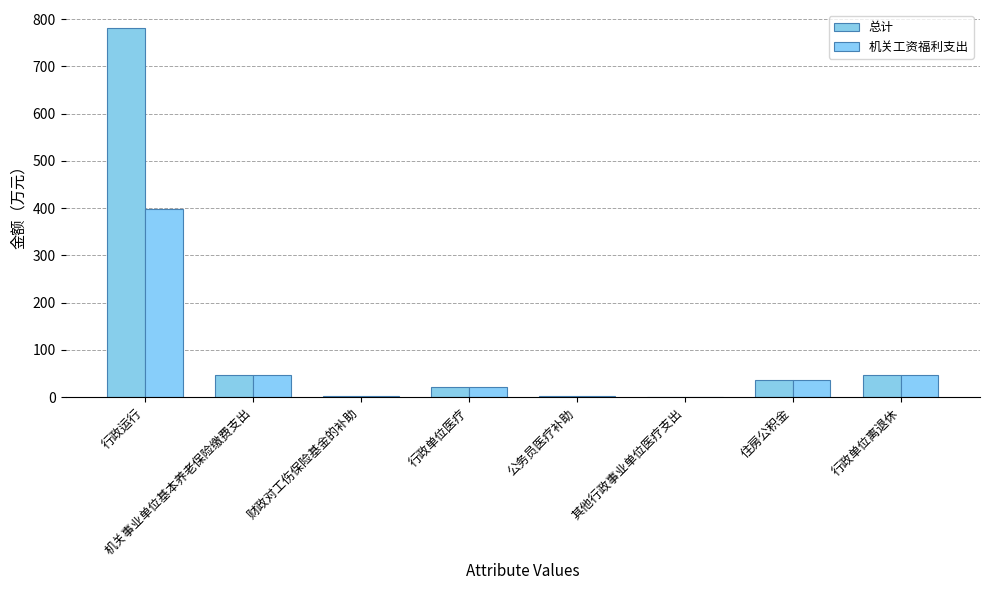

What is the greatest value displayed?

780.1